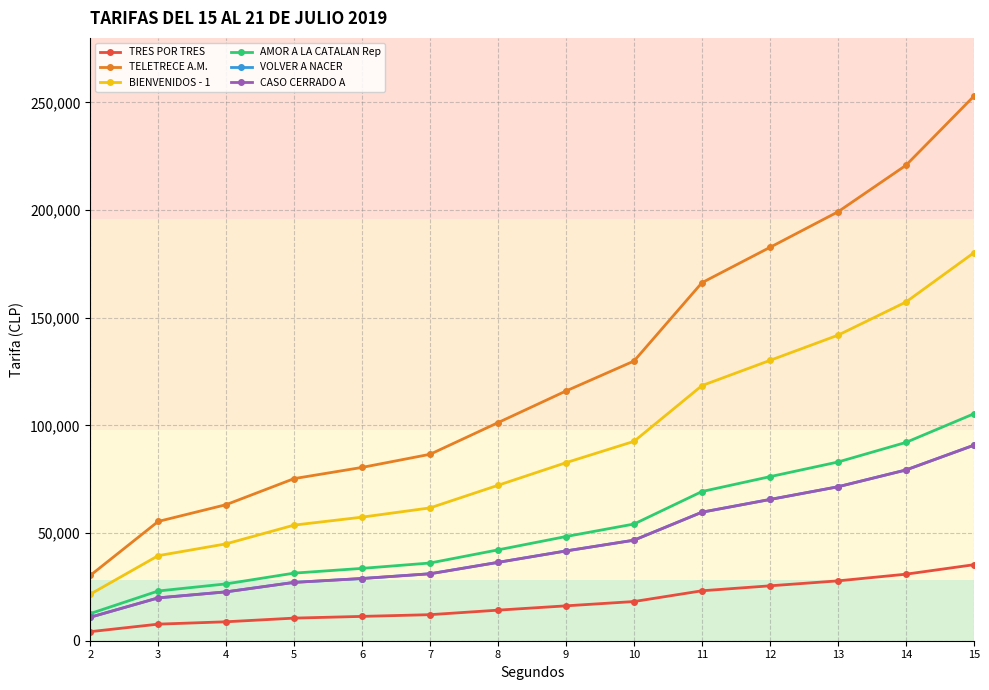

What is the sum of all CASO CERRADO A values?

632300